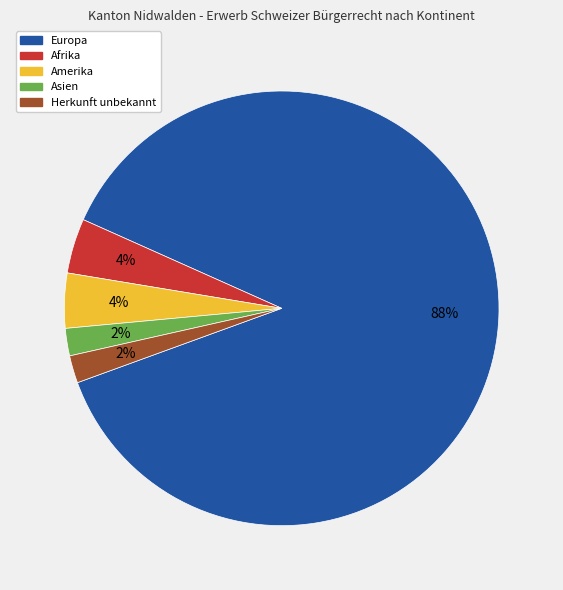

What percentage is the Amerika slice, to the nearest percent?

4%